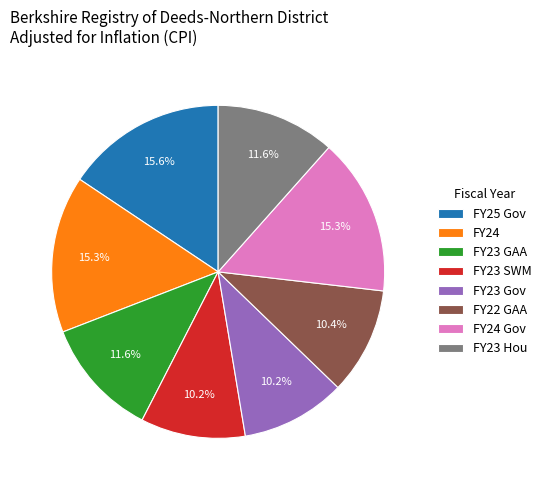

Is it true that FY23 Gov is 10% of the pie?

True